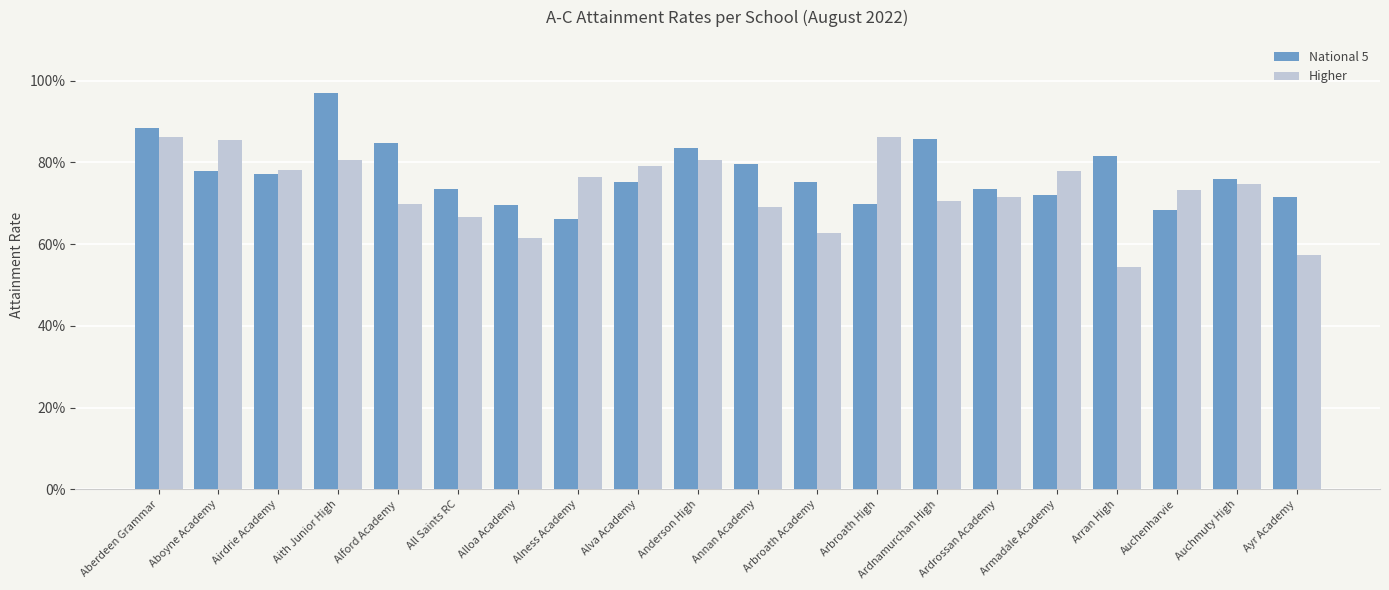

The value of Higher at Alford Academy is 1.2. True or false?

False